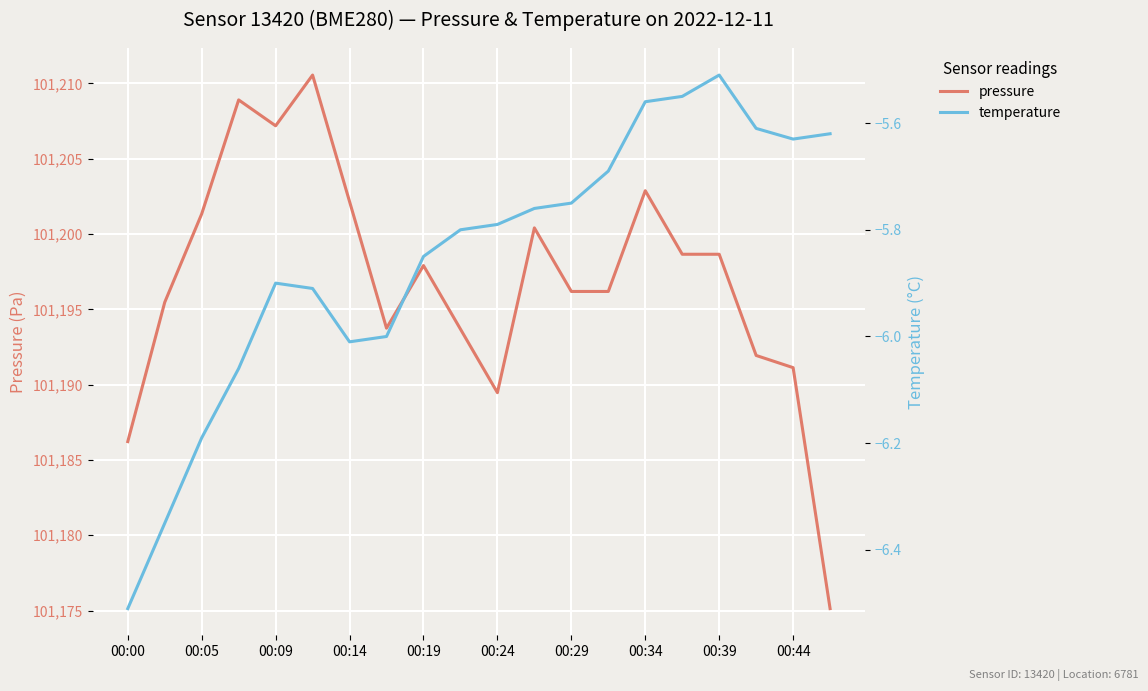

The value of pressure at 00:29 is 101196.2. True or false?

True